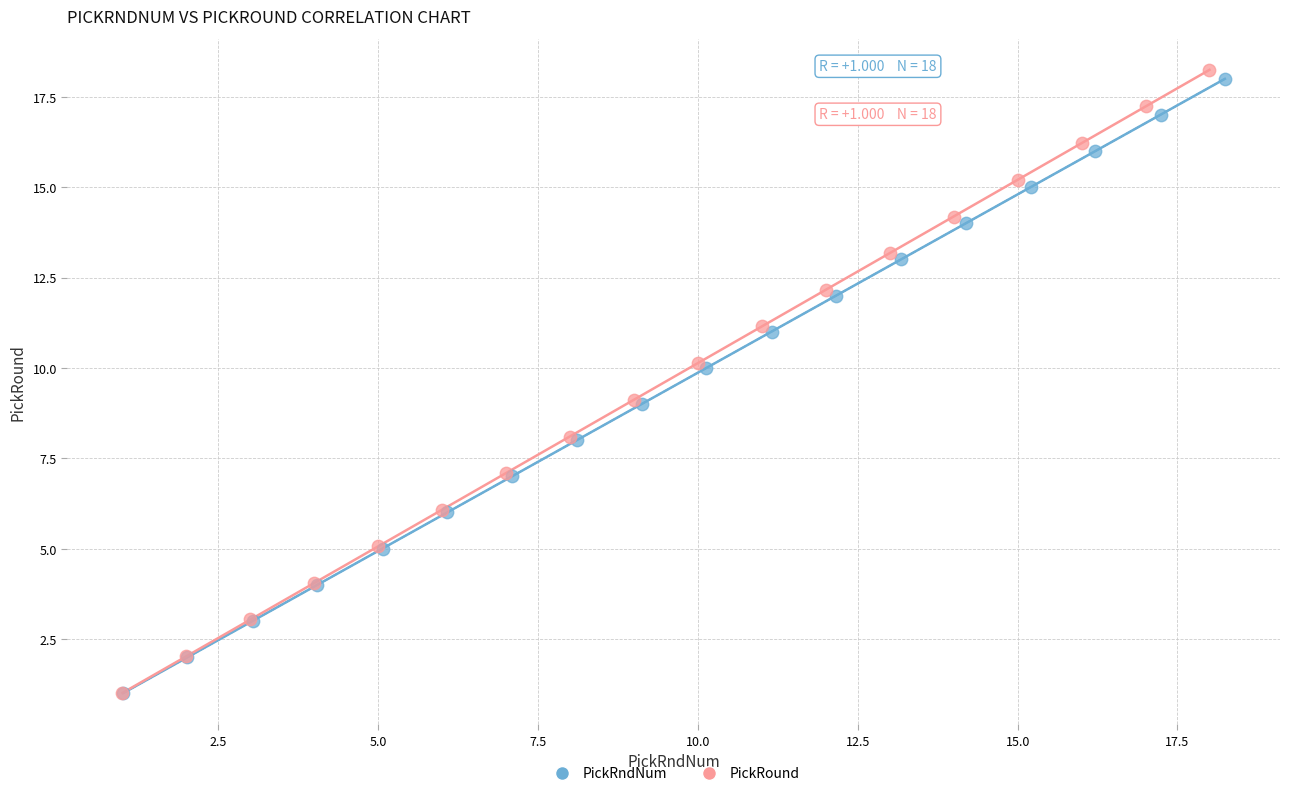

Which series has the widest spread of Y values?

PickRound